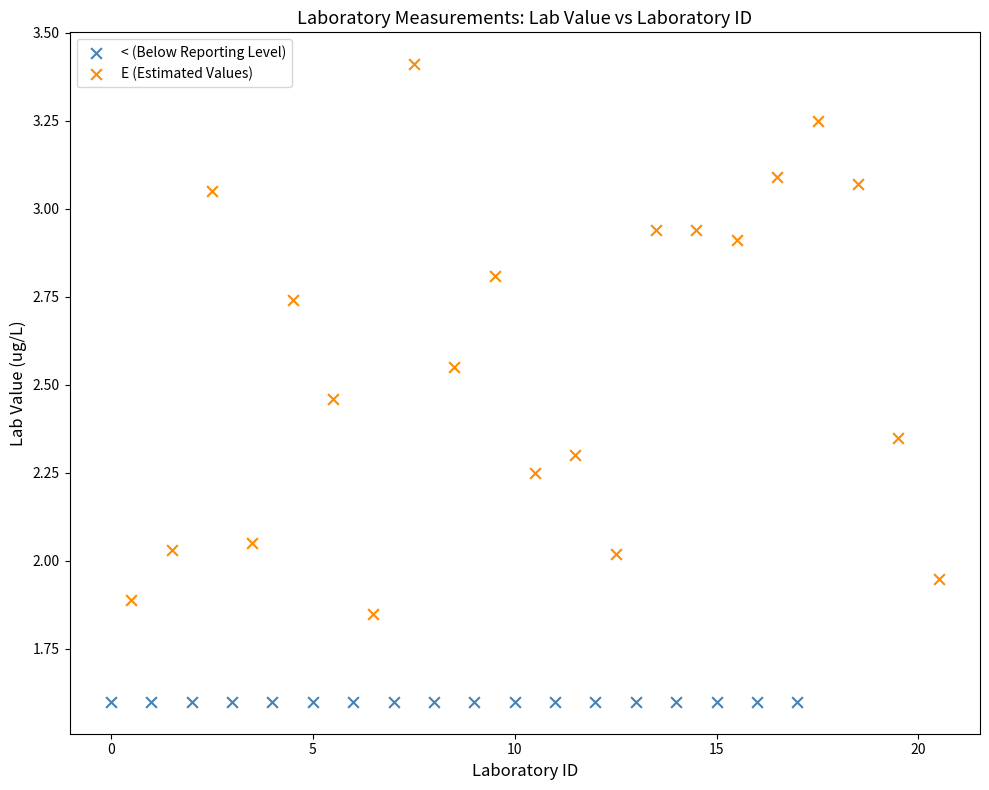

Which series contains the highest Y value?

E (Estimated Values)